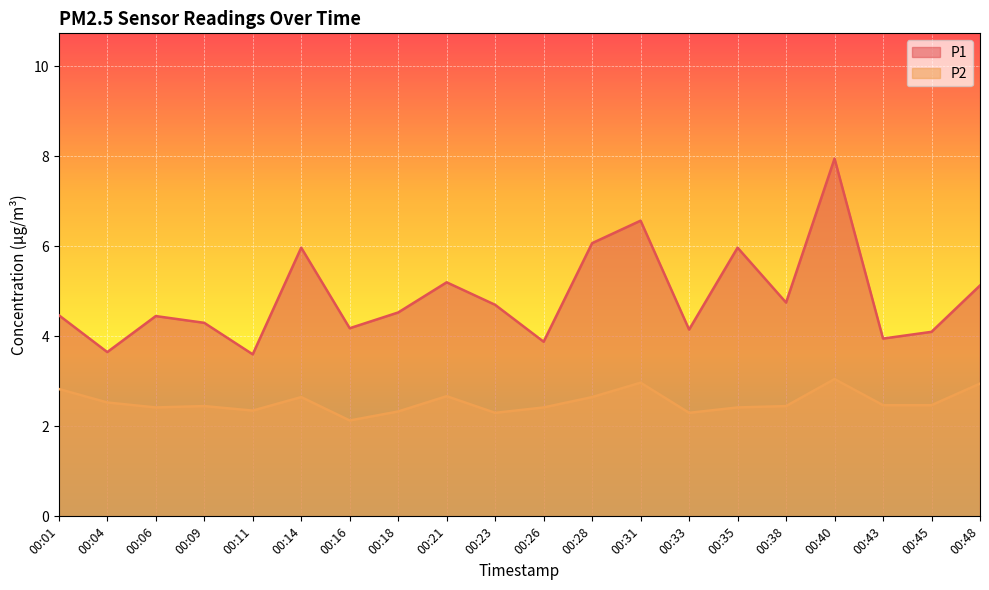

How many lines are shown in the chart?

2